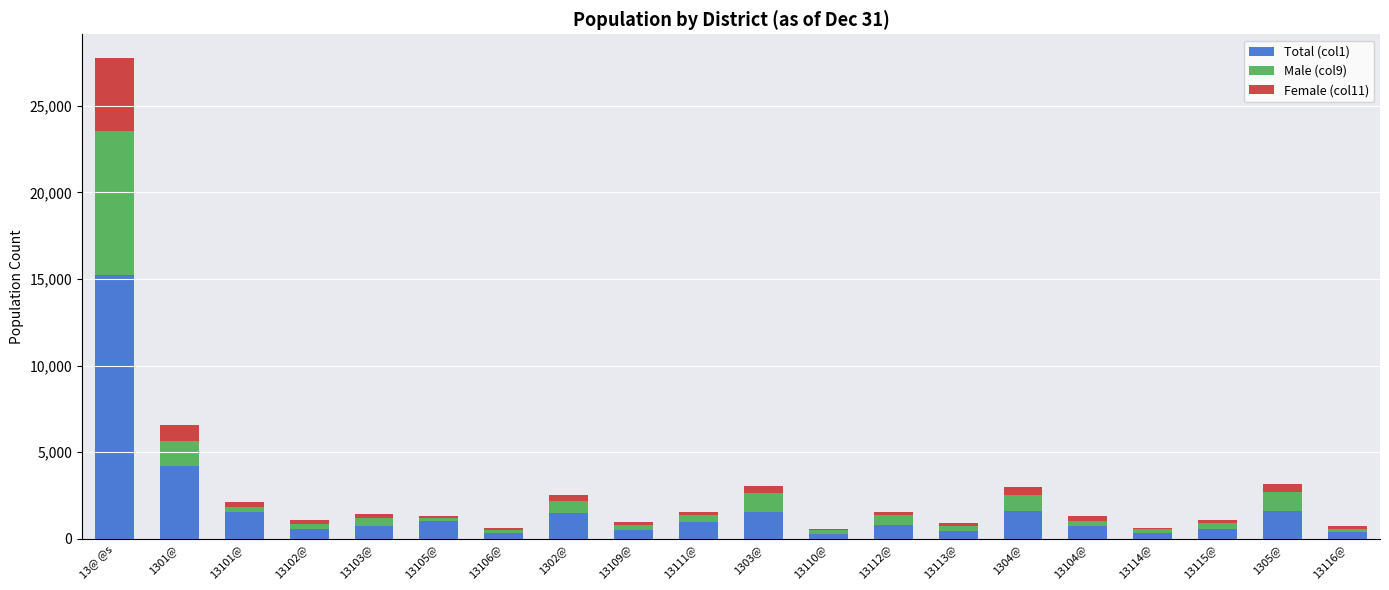

At which label does Total (col1) reach its peak?

13@ @s